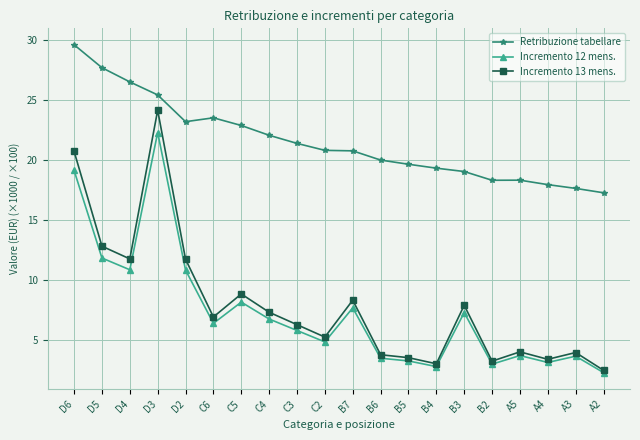

At which category does the chart reach its peak across all series?

D6